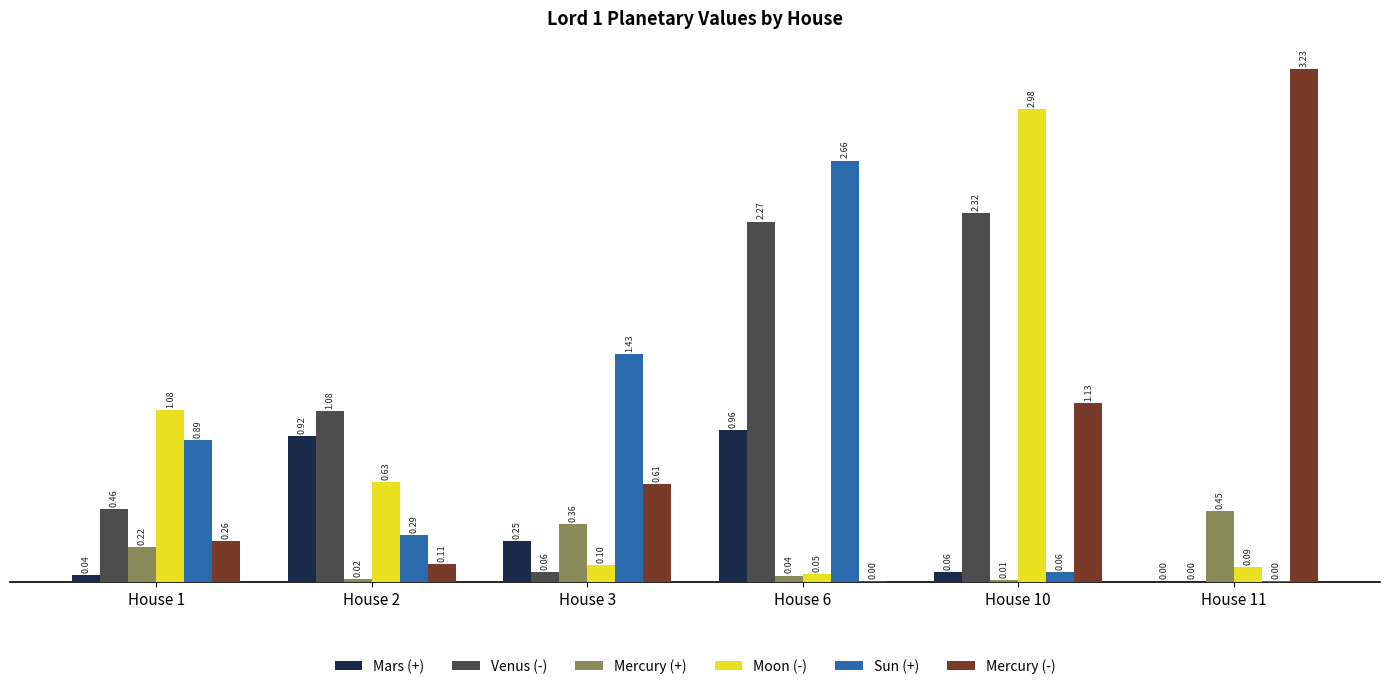

How many groups of bars are there?

6